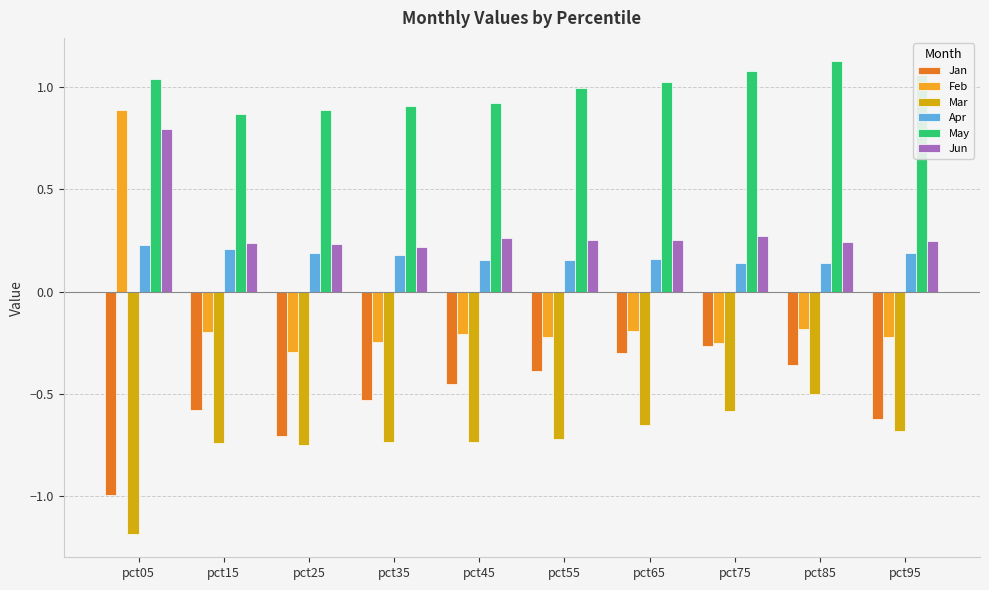

Which series has the largest total across all categories?

May